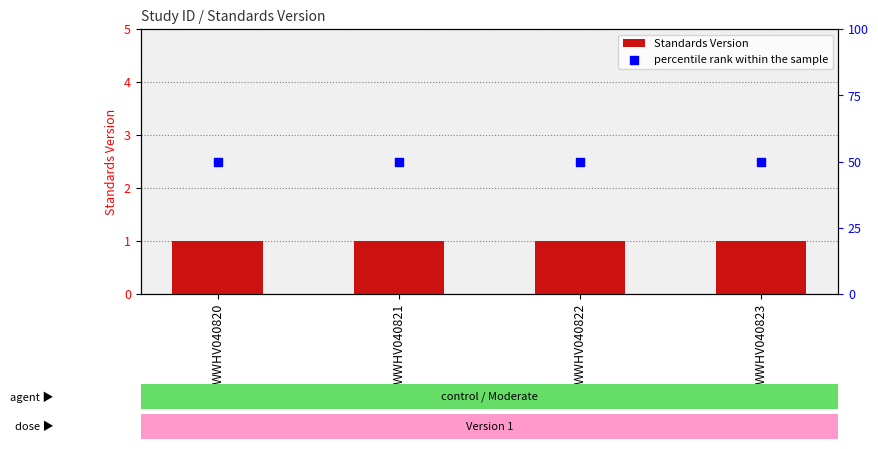

Which series has the widest spread of Y values?

Standards Version